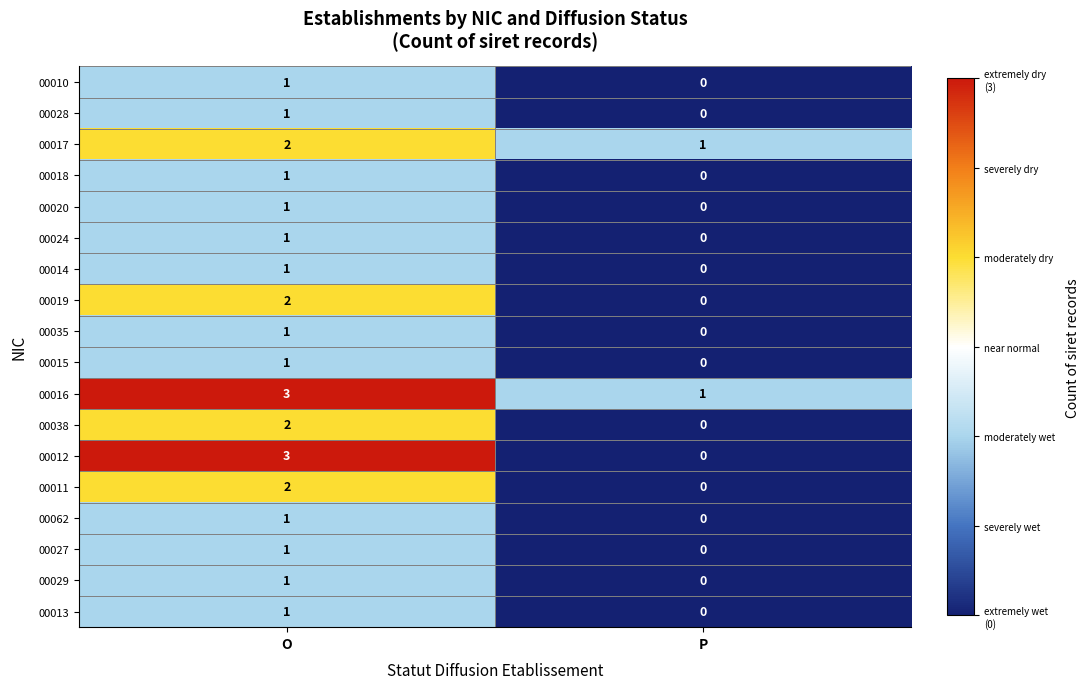

Which series changed the most between O and P?

00012